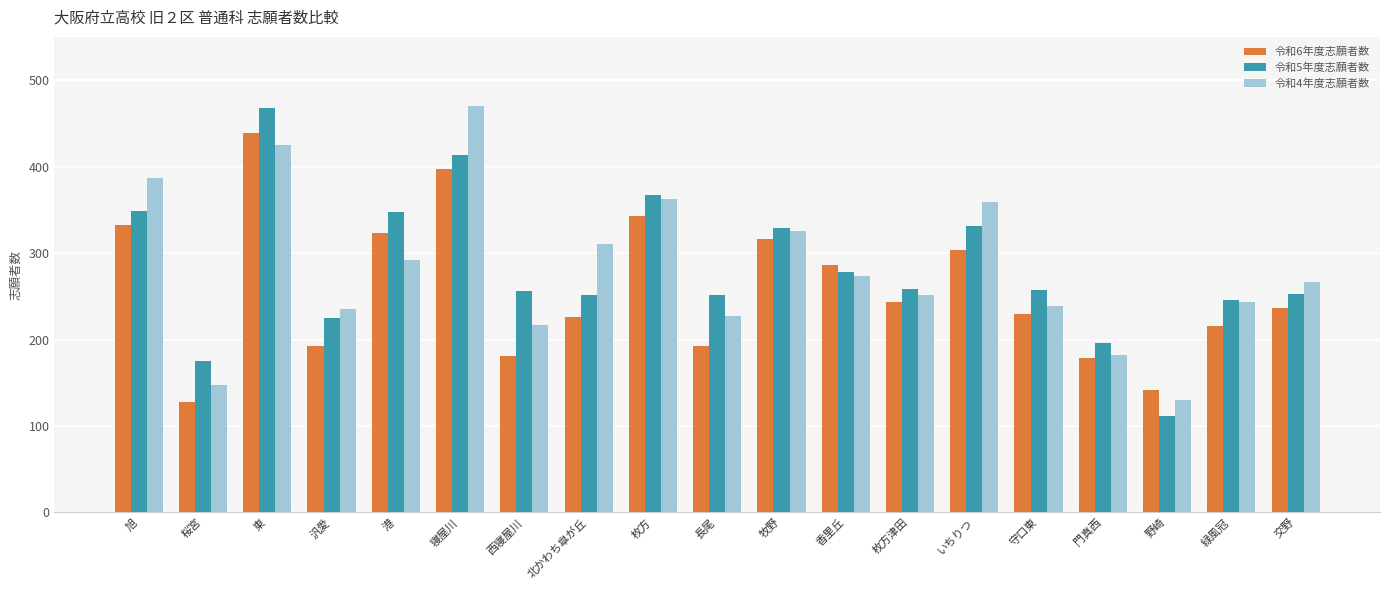

What is the difference between the highest and lowest values at 門真西?

17